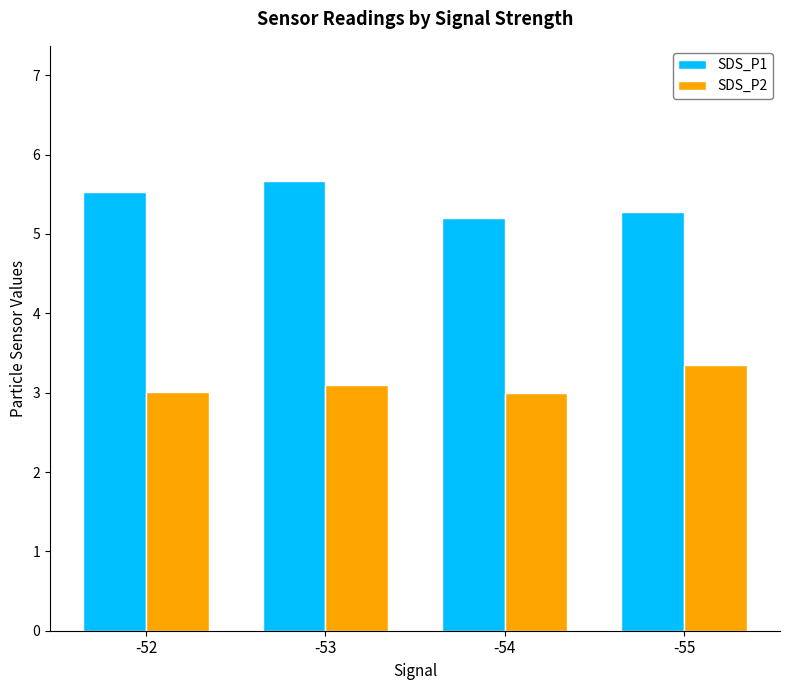

What is the difference between the maximum and second lowest values in the SDS_P2 series?

0.3